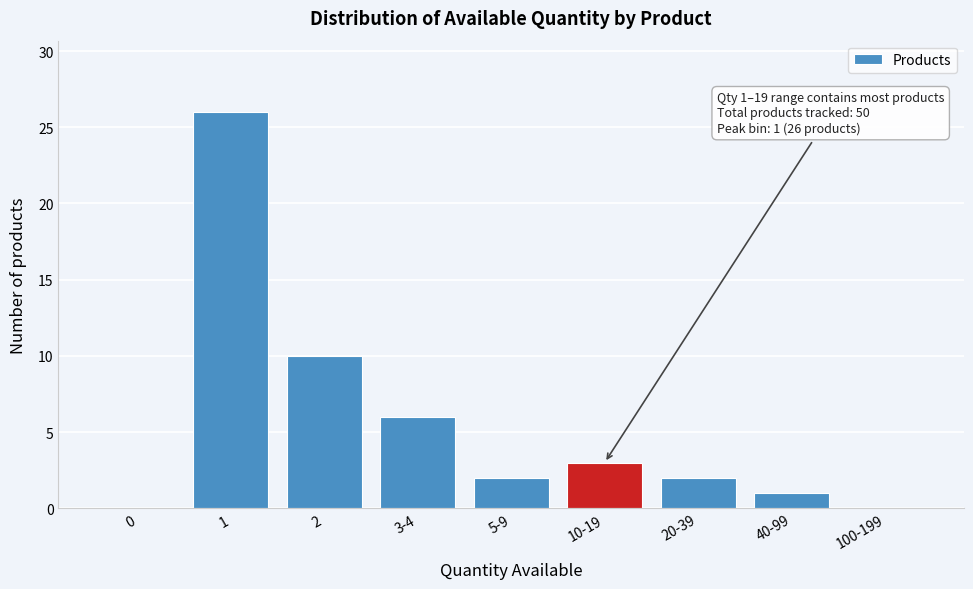

Reading left to right, extract all data points from this chart.

0=0	1=26	2=10	3-4=6	5-9=2	10-19=3	20-39=2	40-99=1	100-199=0